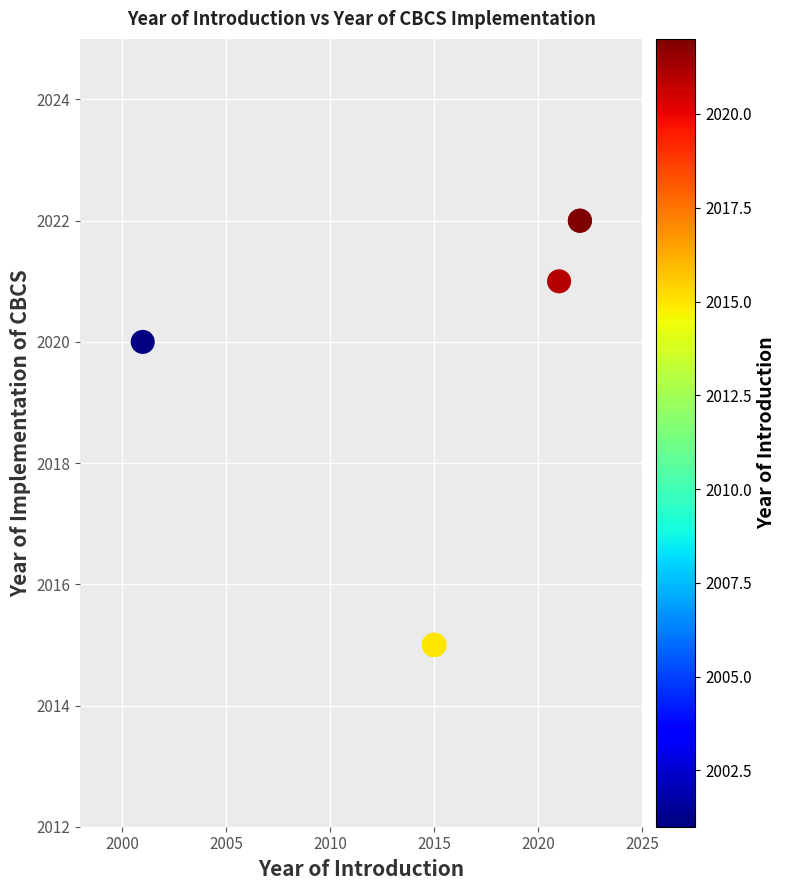

What Y value in the scatter plot is closest to 2018?

2020